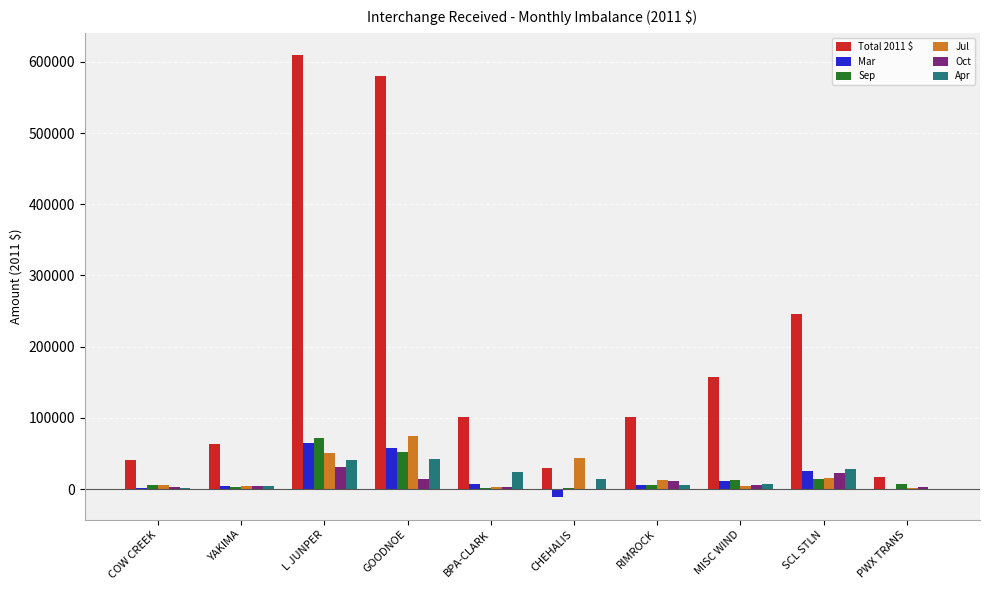

Are the bars grouped side by side (vs. stacked)?

Yes